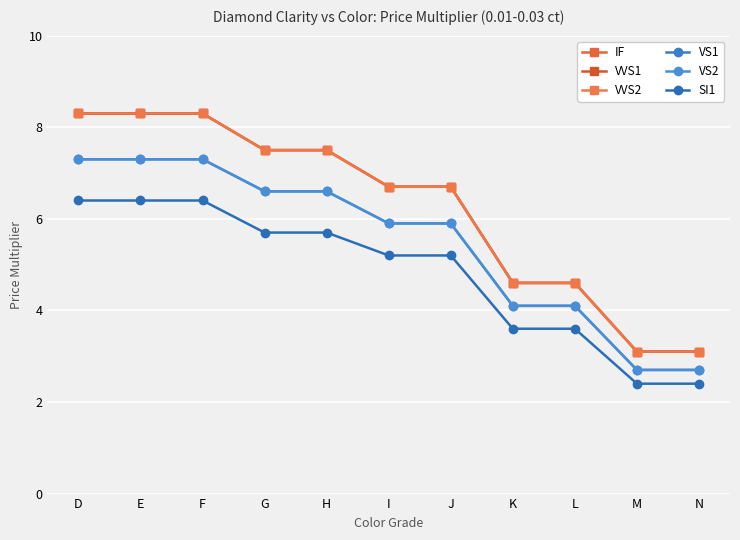

Is this an area chart (filled region under the line)?

No